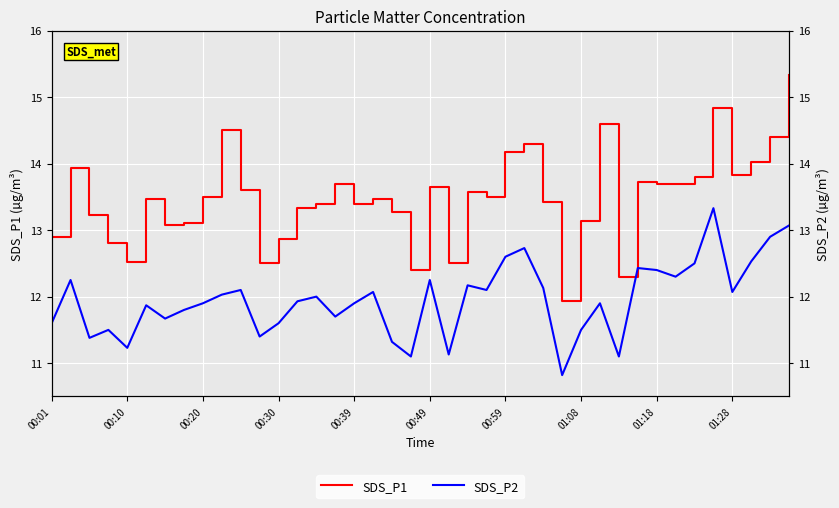

What is the sum of all SDS_P2 values?

478.3